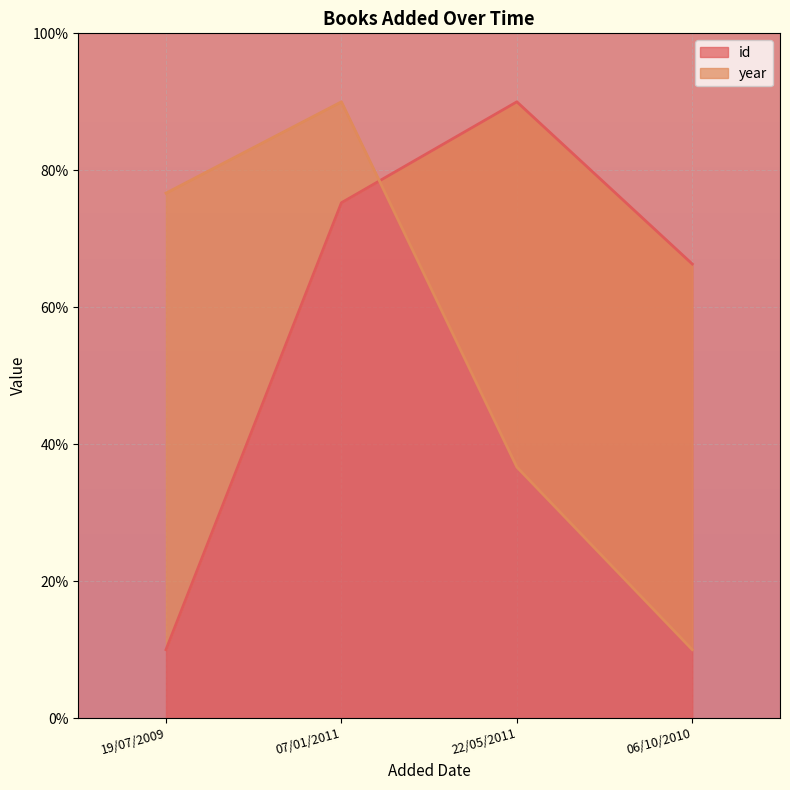

List the series in order of their peak value, lowest first.

year, id